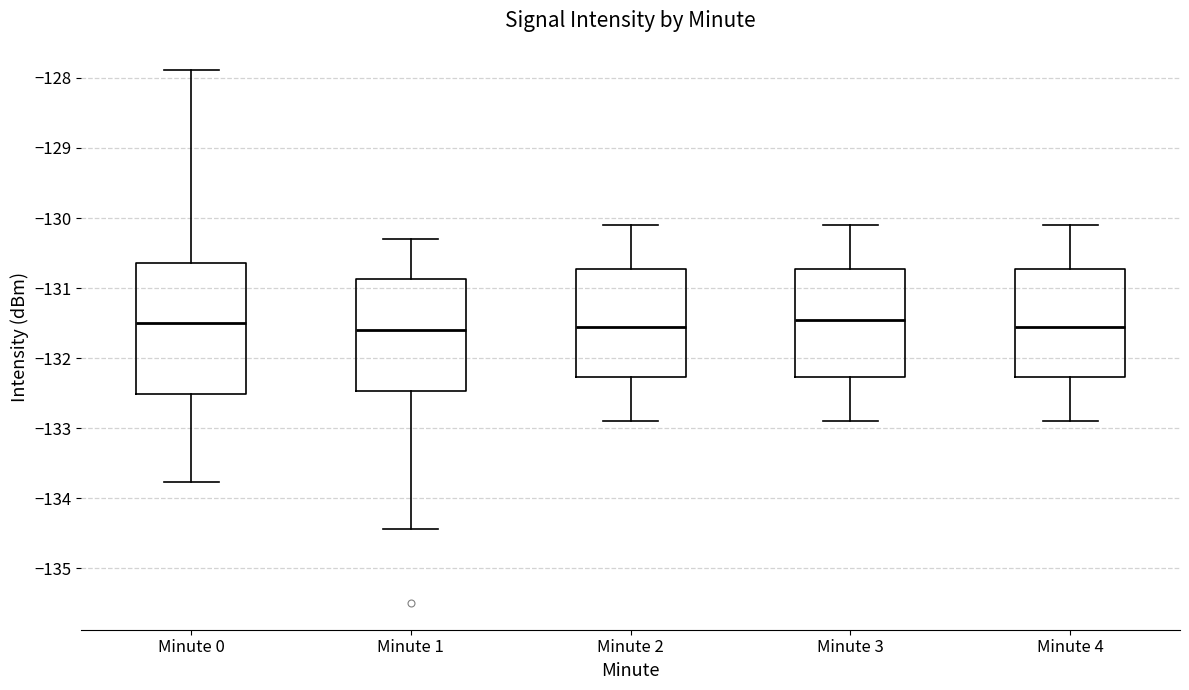

Where does the median line of the box for Minute 0 sit on the y-axis? The values are not printed on the chart, so give them approximately, as read against the axis.

-131.5